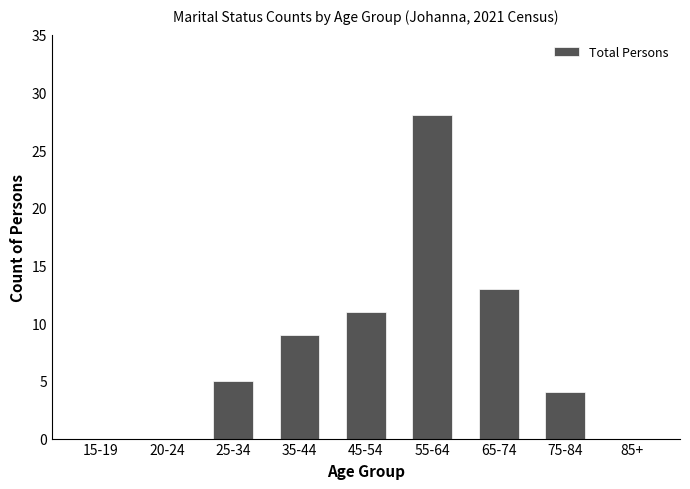

Reading left to right, list all the values displayed in this chart.

15-19=0	20-24=0	25-34=5	35-44=9	45-54=11	55-64=28	65-74=13	75-84=4	85+=0